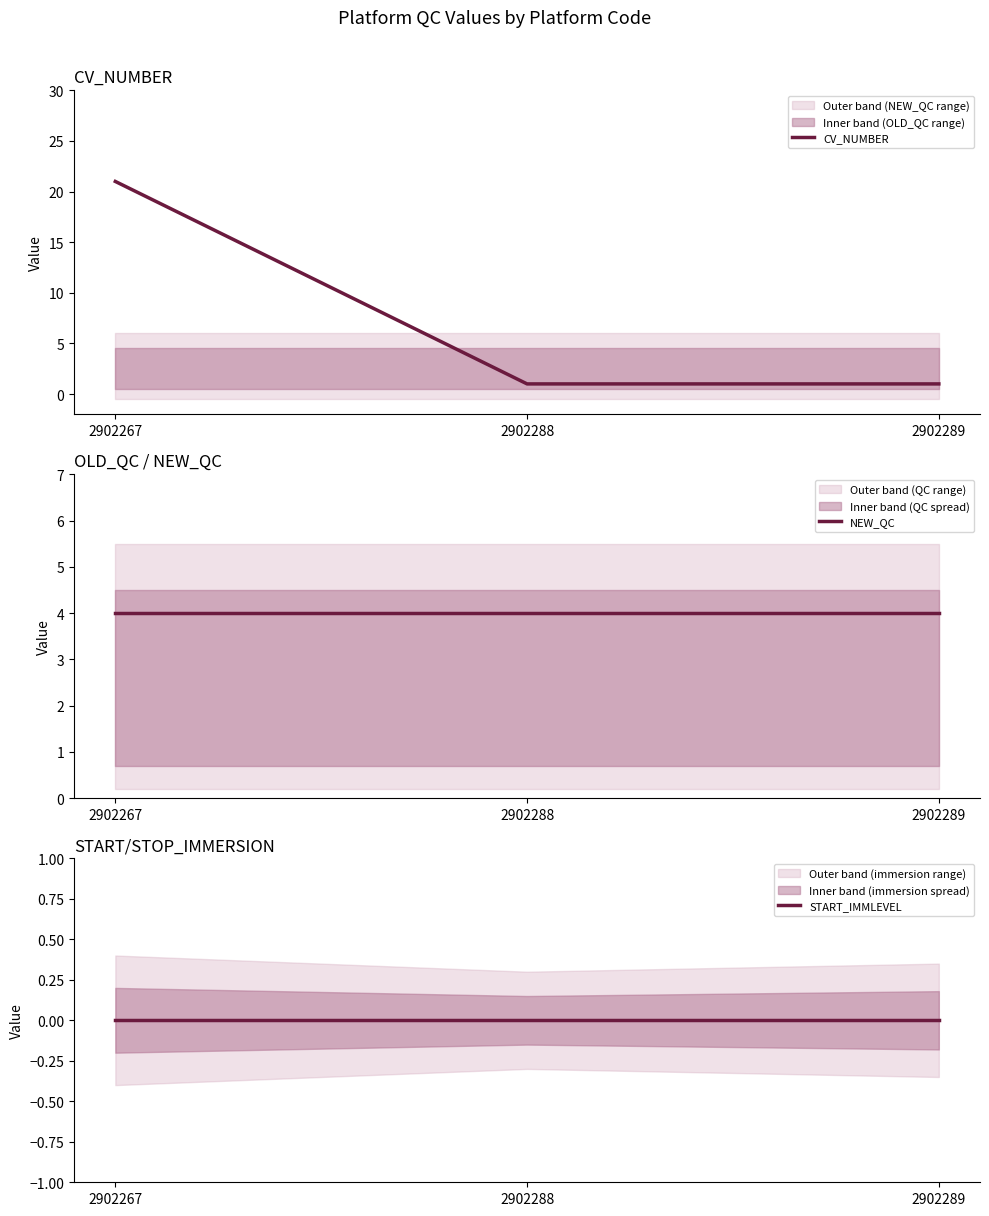

Which series has the largest range (max minus min)?

CV_NUMBER